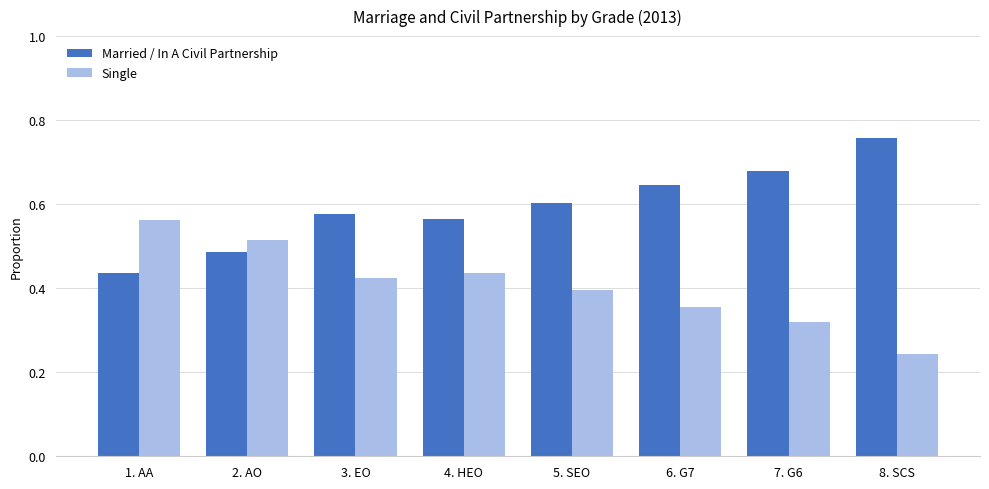

At how many categories does at least one series exceed 0?

8